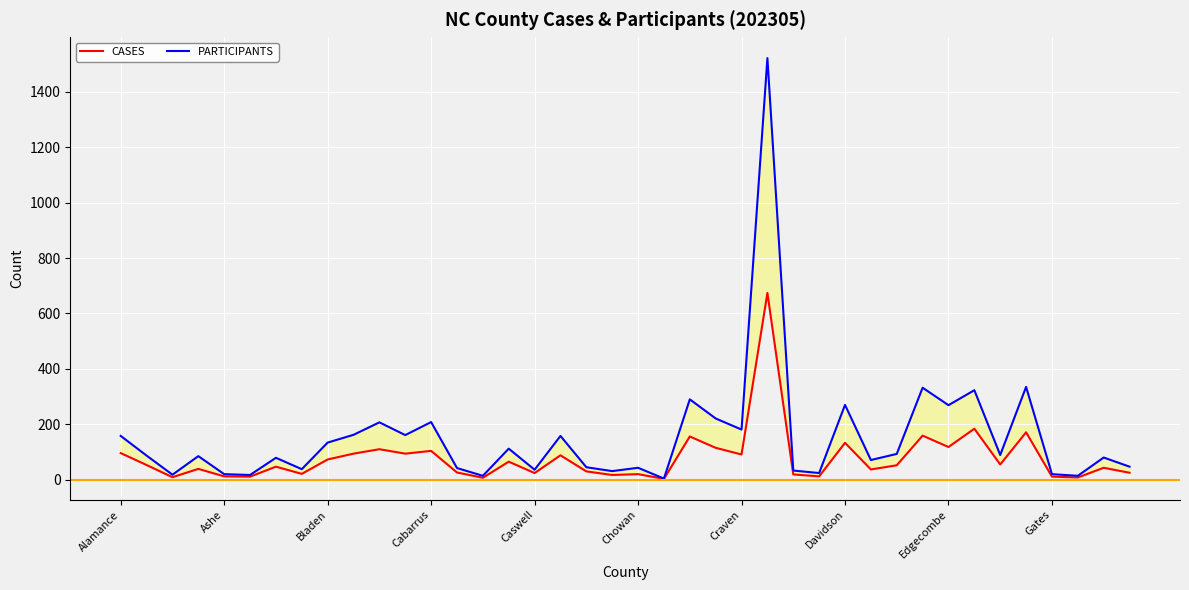

How many distinct data groups are displayed?

2